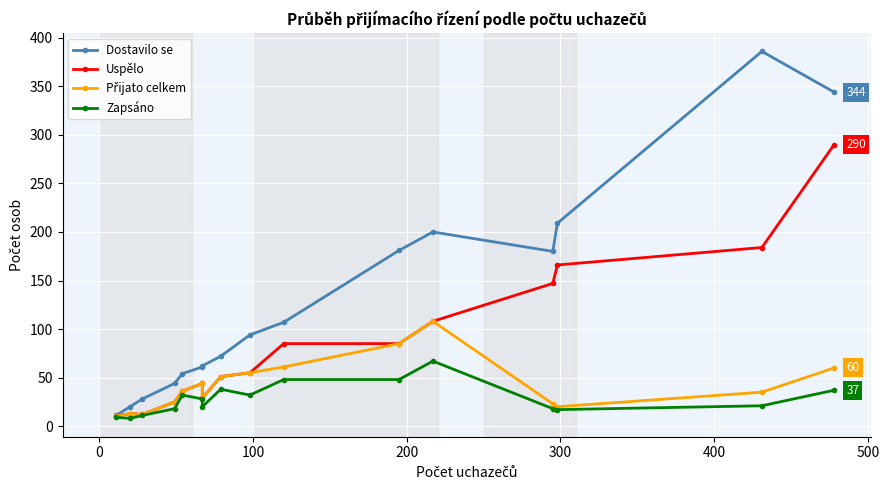

At how many categories does at least one series exceed 54?

11